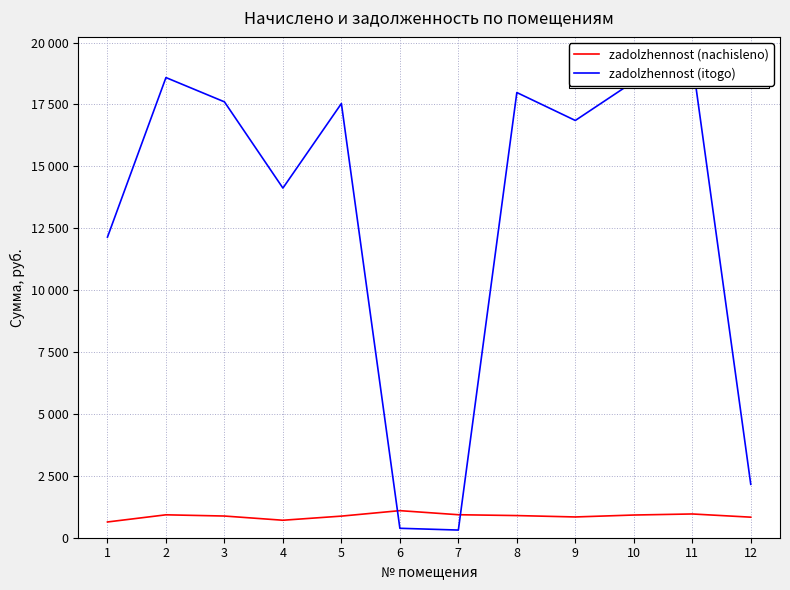

How many interior local peaks does the zadolzhennost (nachisleno) series have?

3